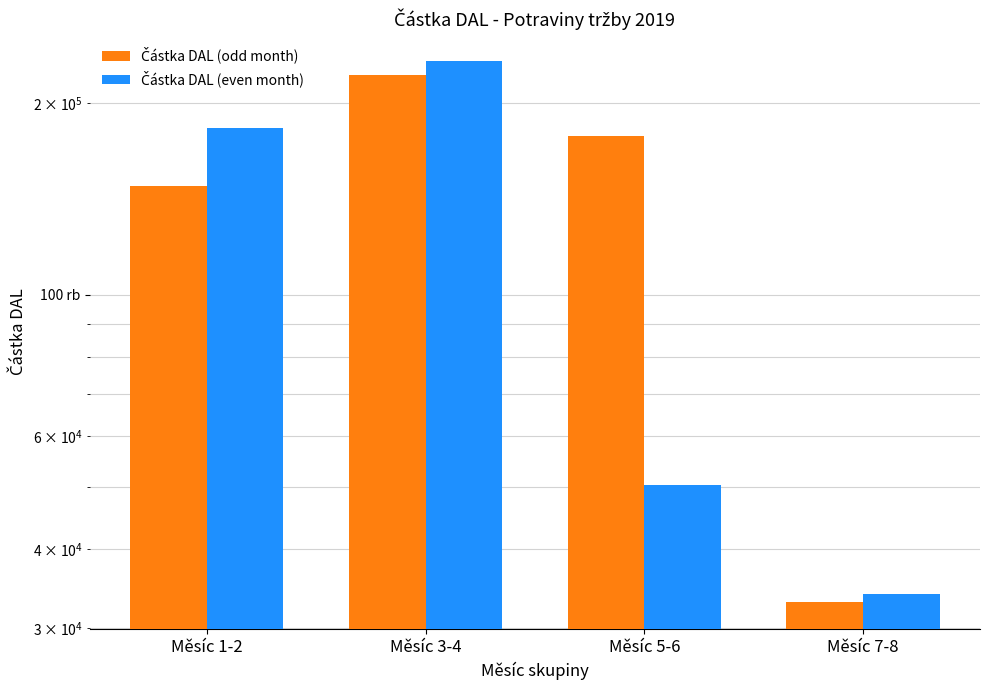

Where is Částka DAL (odd month) nearest to the value 127267?

Měsíc 1-2